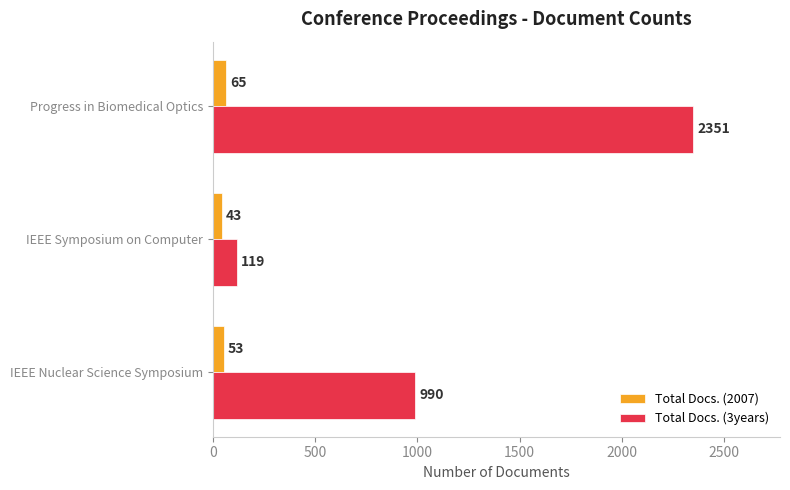

What is the difference between the second highest and minimum values in the Total Docs. (3years) series?

871